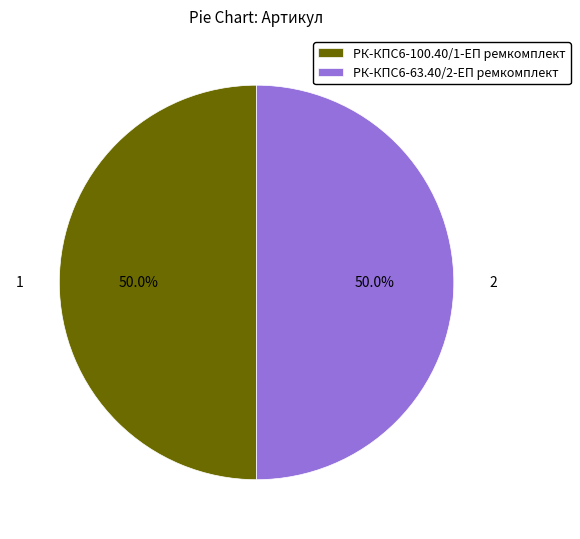

Count the number of slices in the pie.

2